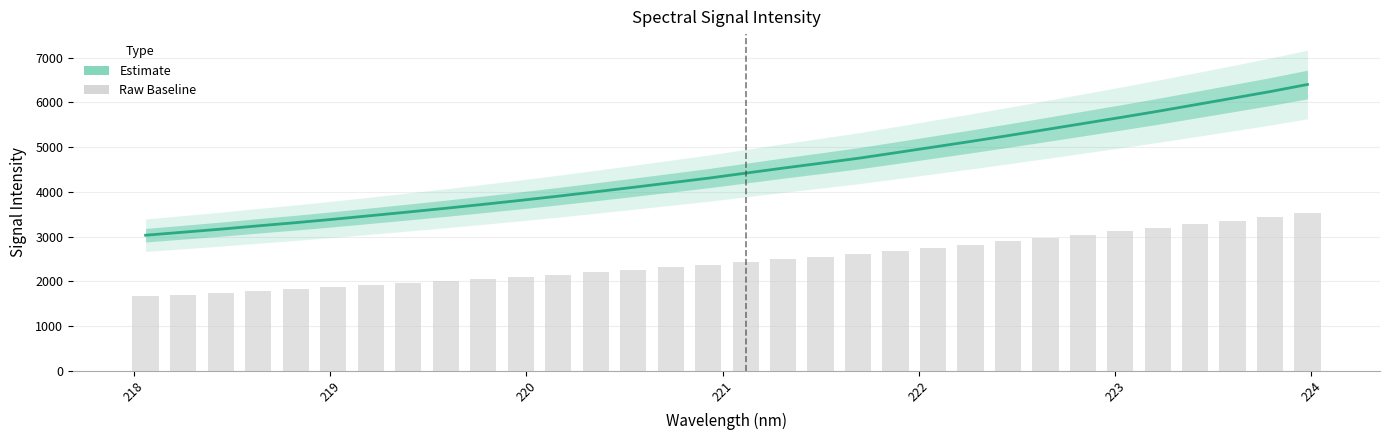

Reading left to right, what are all the values shown in this chart?

Signal Intensity: 3029.0	3096.3	3164.4	3238.4	3309.8	3385.8	3466.4	3548.0	3631.6	3718.9	3808.5	3902.3	4000.1	4099.7	4201.8	4304.2	4417.1	4529.8	4638.5	4748.5	4872.7	4998.5	5124.8	5255.5	5389.5	5524.9	5660.6	5799.7	5945.7	6092.4	6239.8	6399.4
Raw baseline: 1665.9	1703.0	1740.4	1781.1	1820.4	1862.2	1906.5	1951.4	1997.4	2045.4	2094.7	2146.3	2200.1	2254.9	2311.0	2367.3	2429.4	2491.4	2551.2	2611.7	2680.0	2749.2	2818.6	2890.5	2964.3	3038.7	3113.3	3189.8	3270.1	3350.8	3431.9	3519.7